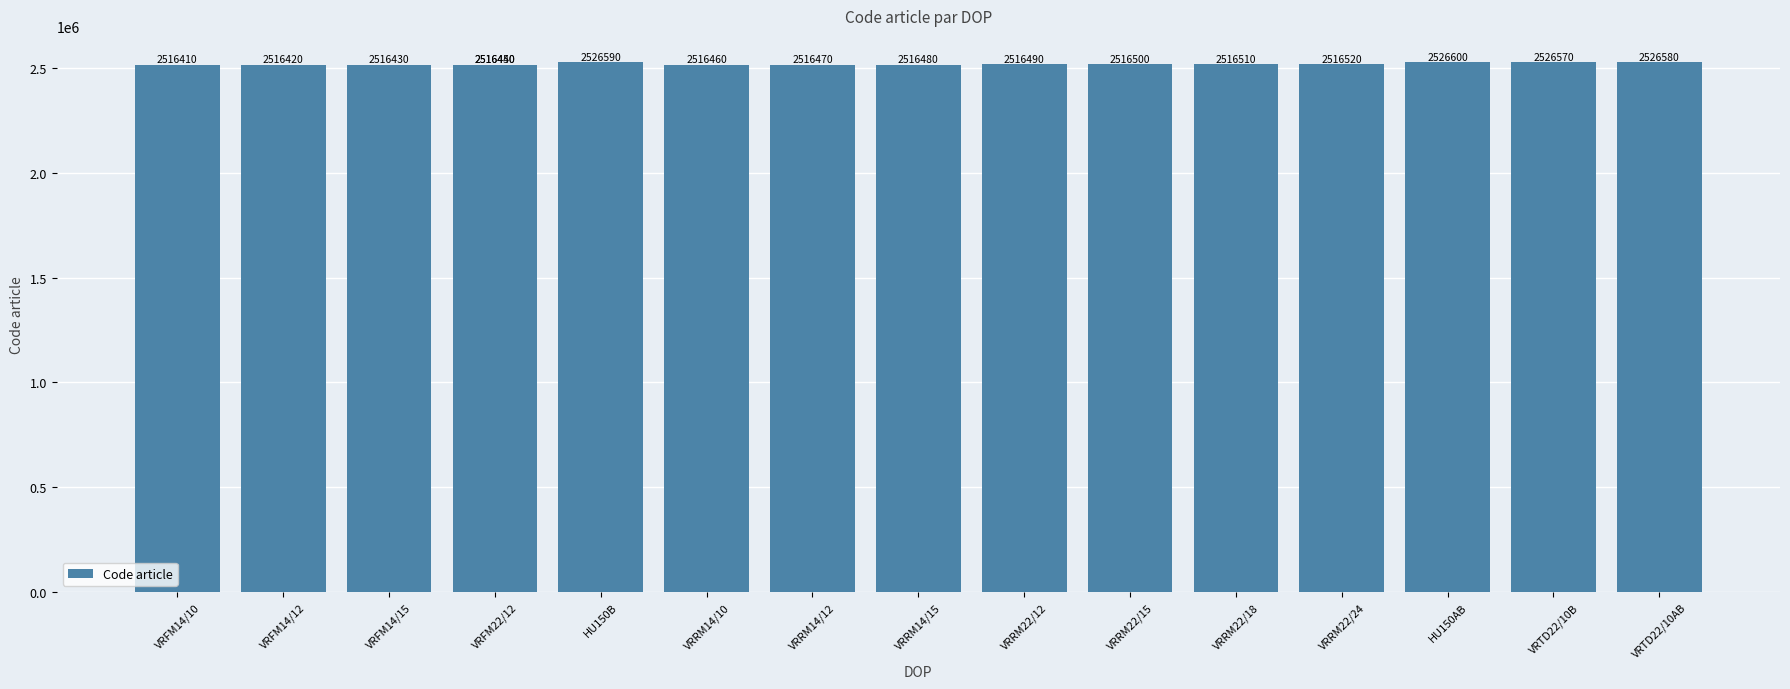

Between HU150B and VRFM14/10, which is larger?

HU150B